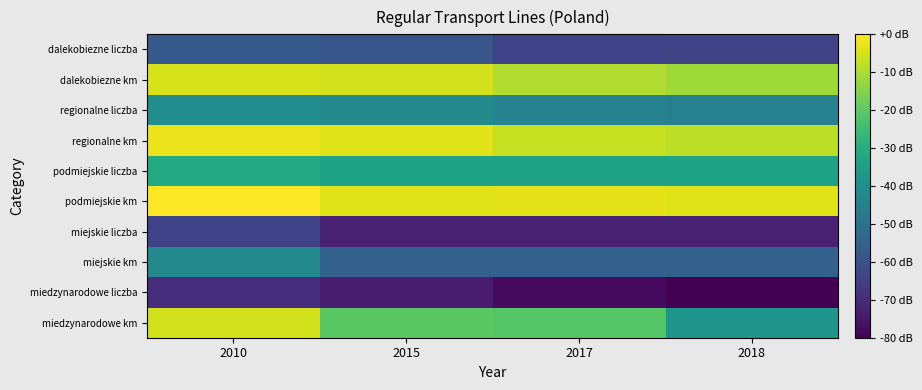

Which series has the largest total across all categories?

podmiejskie km